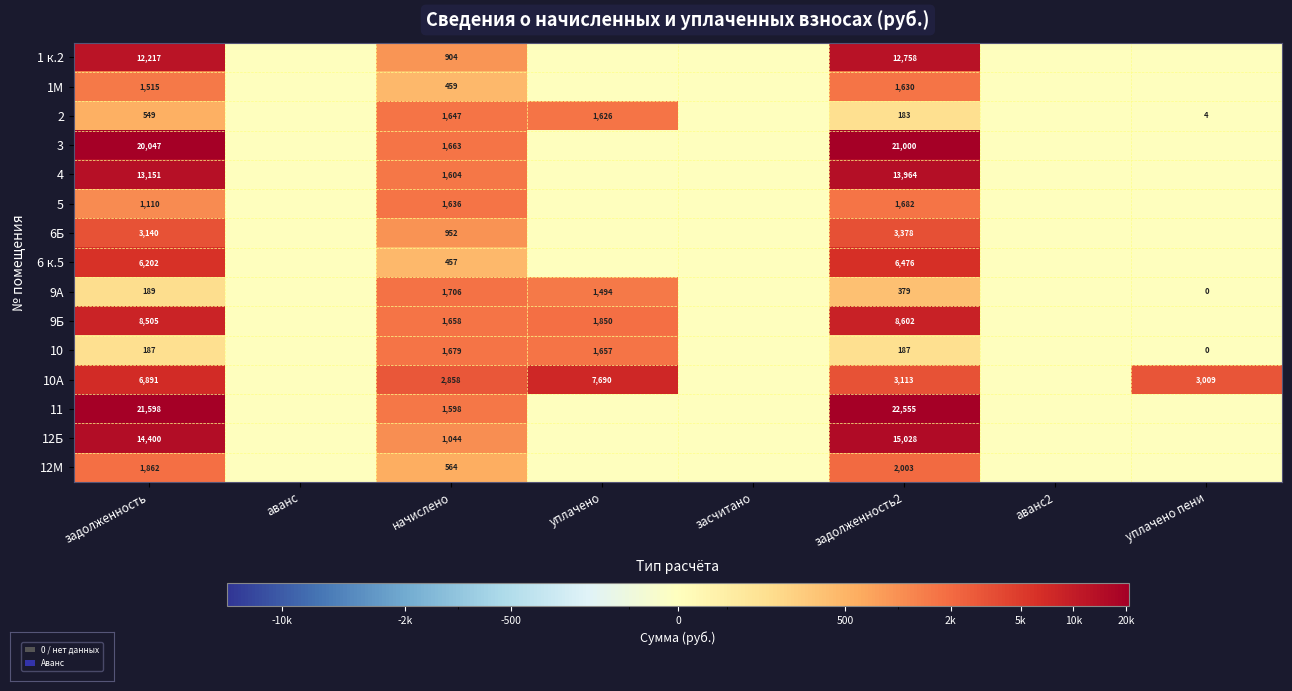

What is the total value across all series at уплачено пени?

3012.8